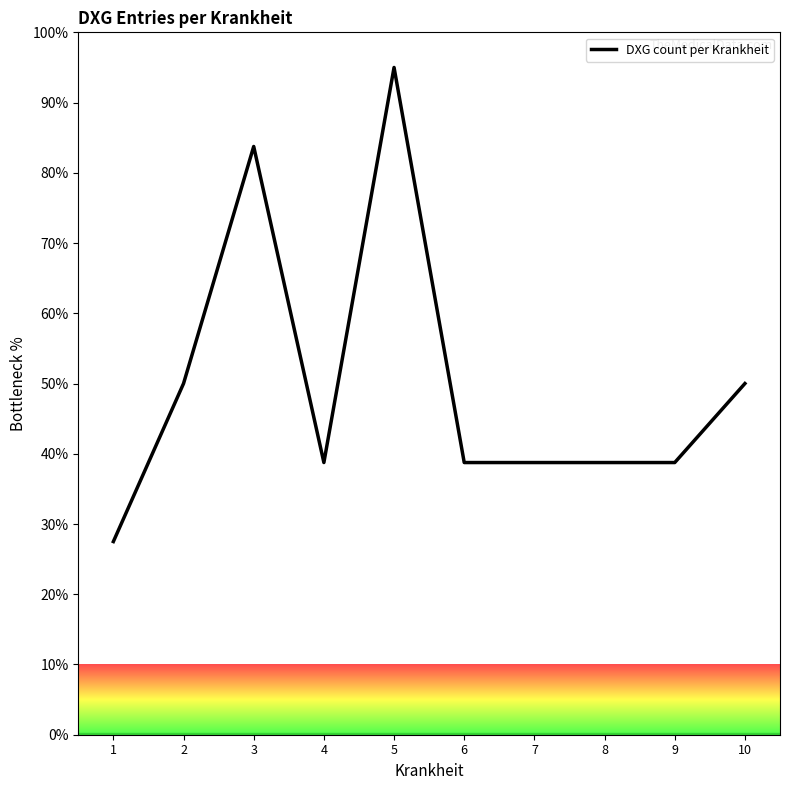

Is this an area chart (filled region under the line)?

No